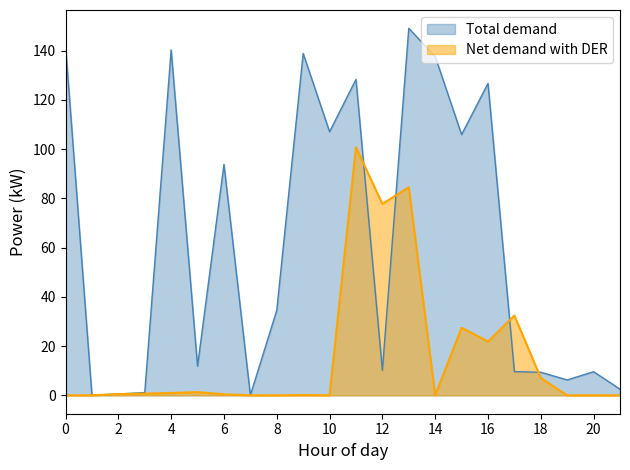

Which series has the largest total across all categories?

Total demand